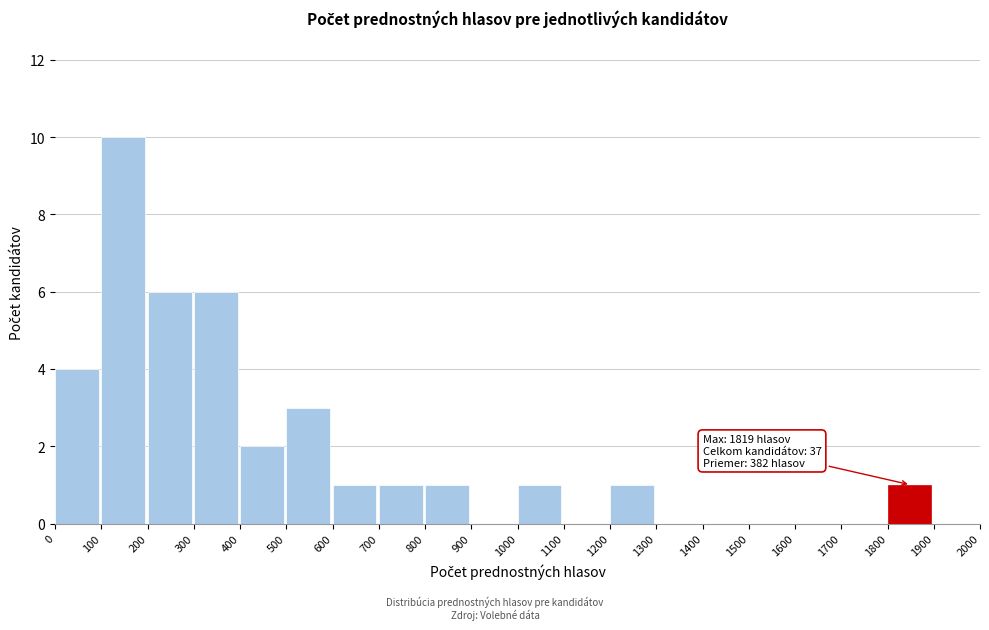

Over which range of the x-axis is the bar tallest?

100 to 200